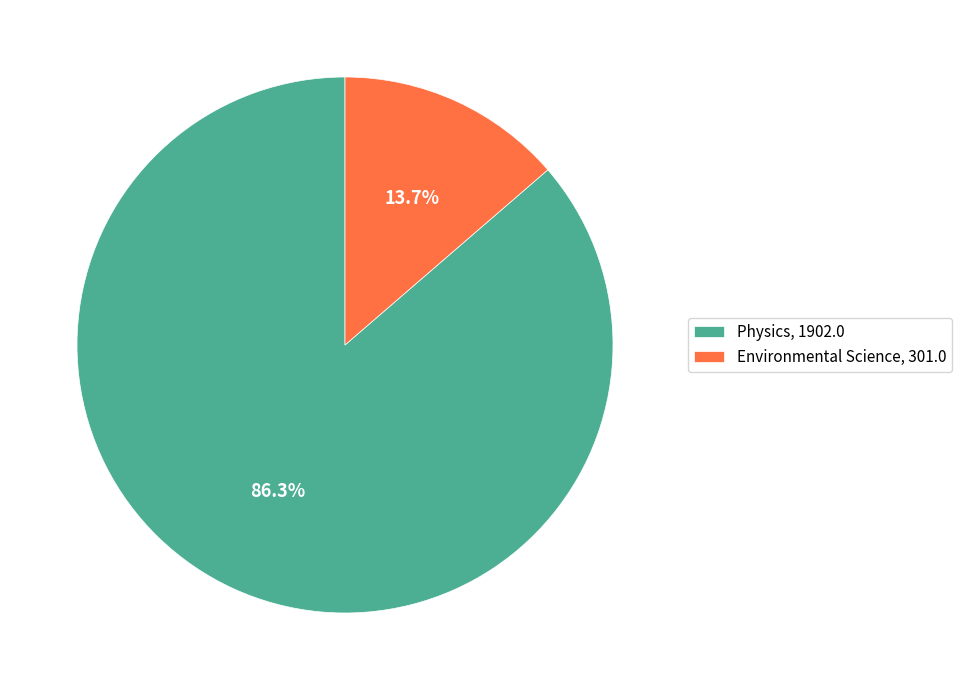

Do Environmental Science and Physics together represent more than half of the pie?

Yes